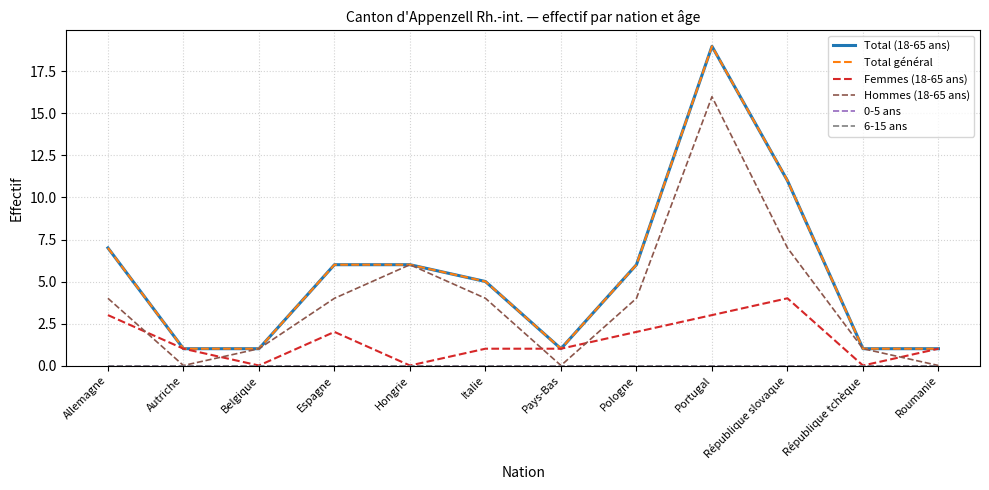

At which label does Total (18-65 ans) reach its peak?

Portugal